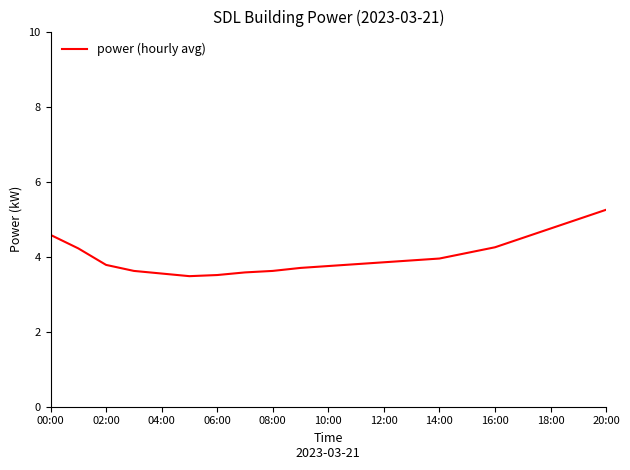

What is the sum of all values?

84.7